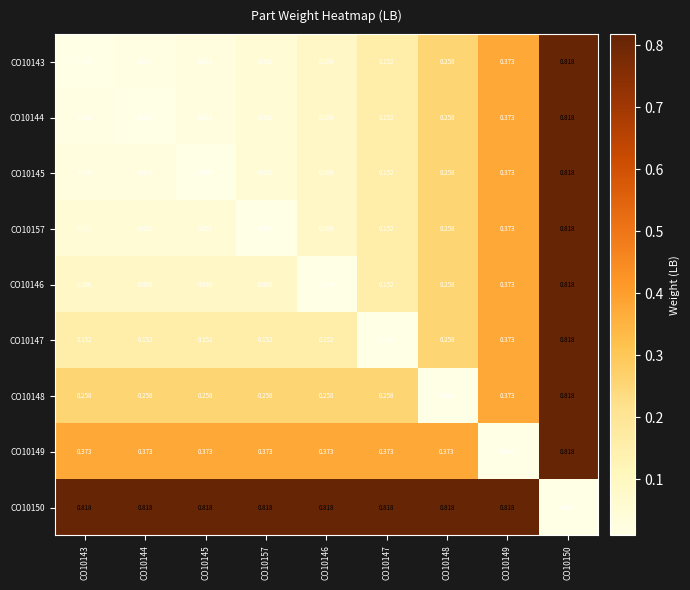

Is the value of CO10148 at CO10148 greater than the value of CO10149 at CO10157?

No